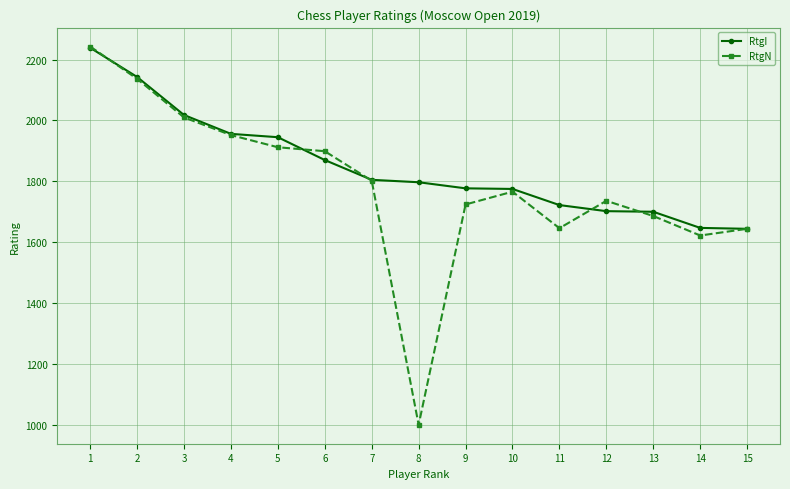

Where is the first local maximum for RtgN?

10